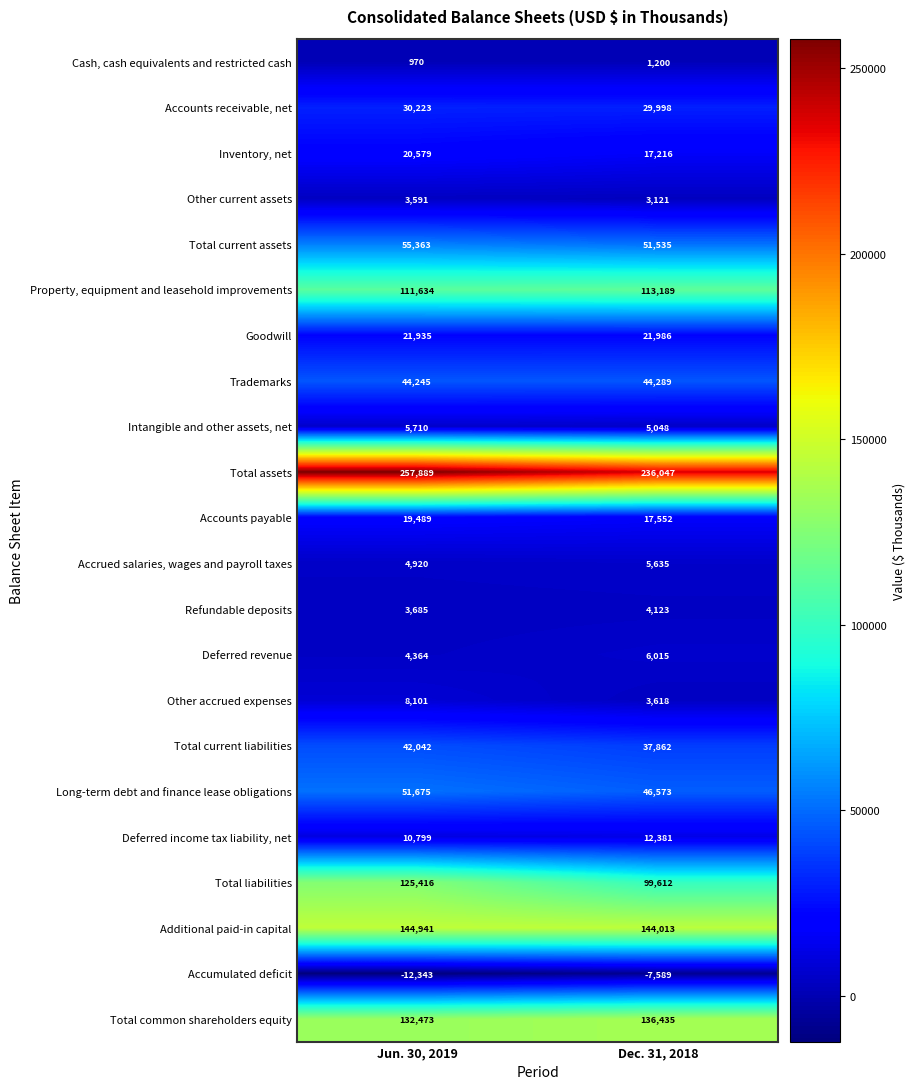

The value of Inventory, net at Jun. 30, 2019 is 35545. True or false?

False